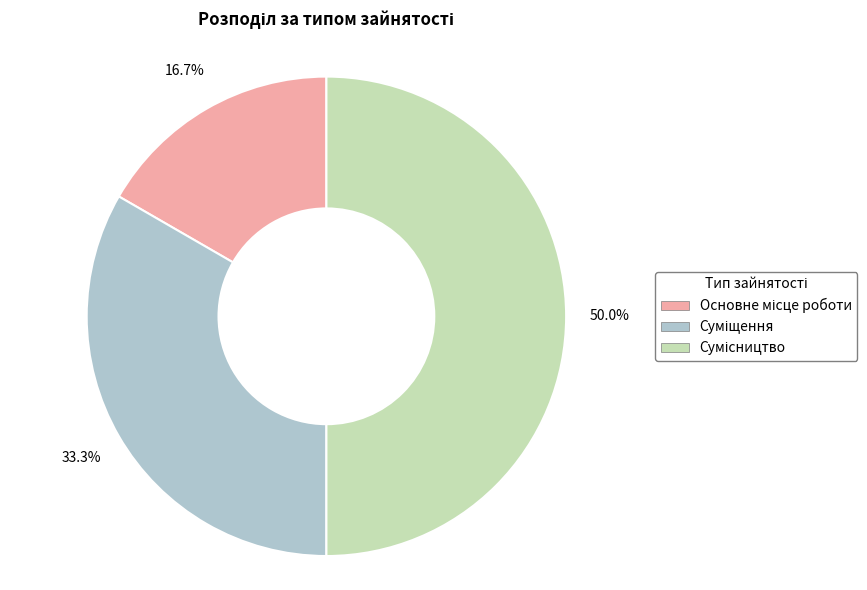

Which slice is the largest?

Сумісництво